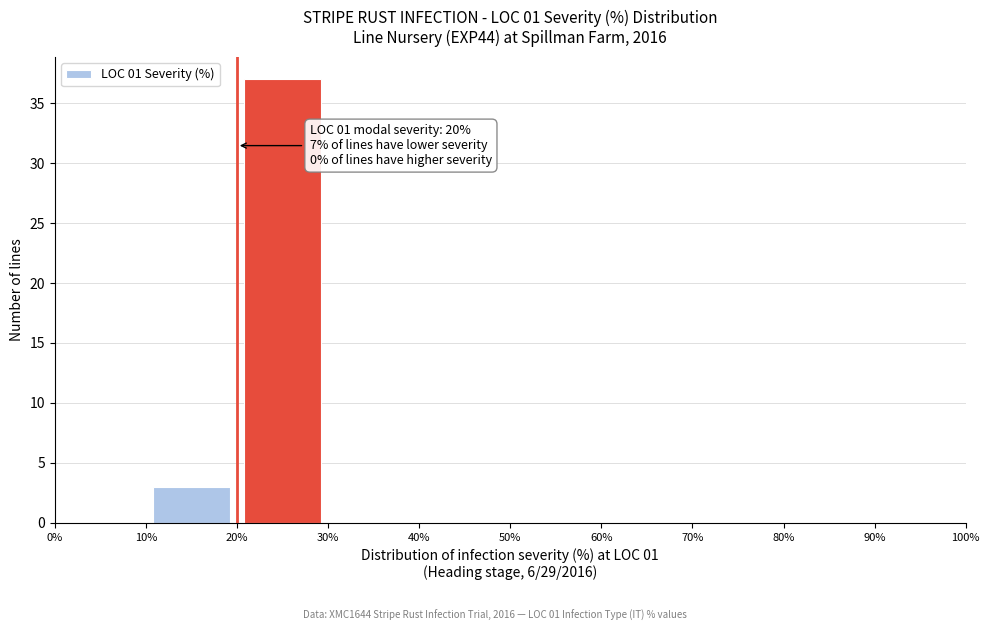

Over which range of the x-axis is the bar tallest?

20% to 30%